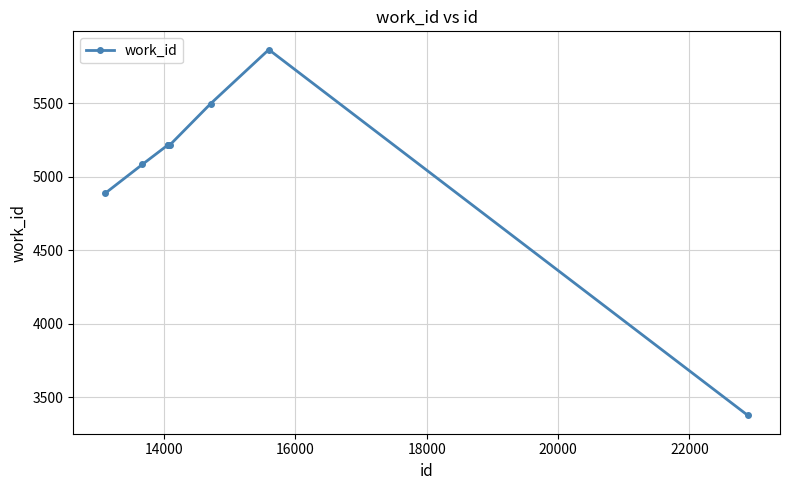

What is the value of the 9th point from the left?

5864